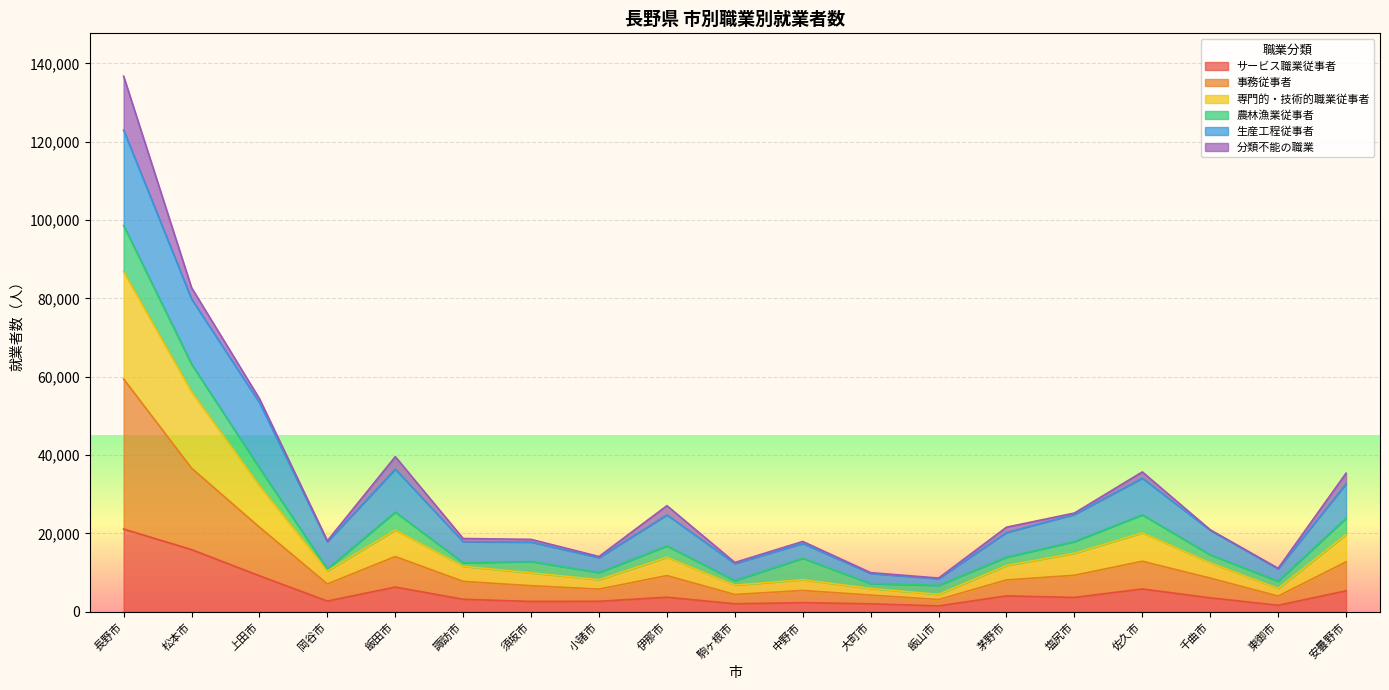

True or false: 専門的・技術的職業従事者 has more than 2 points higher than both neighbors.

True